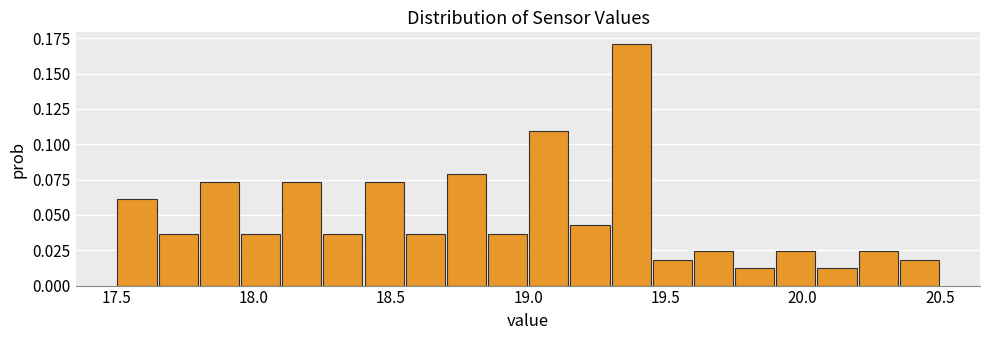

Around what value on the x-axis is the tallest bar? Give the approximate position of its centre, as read against the axis.

19.40